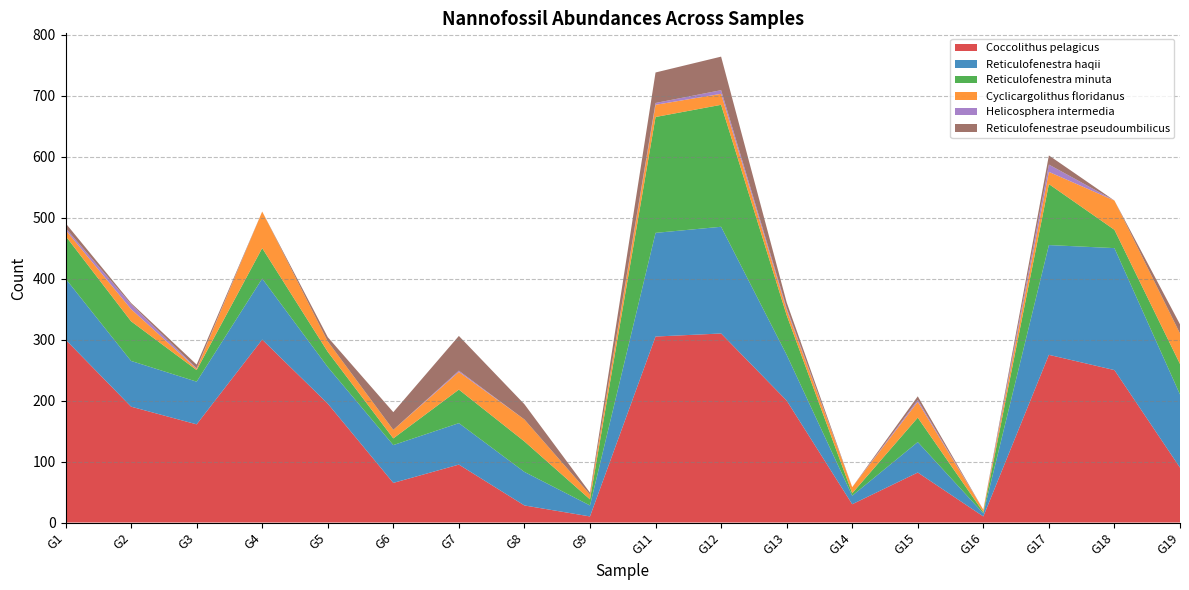

Reading left to right, extract all data points from this chart.

Coccolithus pelagicus: G1=300	G2=190	G3=161	G4=300	G5=195	G6=65	G7=95	G8=28	G9=10	G11=305	G12=310	G13=200	G14=30	G15=82	G16=10	G17=275	G18=250	G19=90
Reticulofenestra haqii: G1=100	G2=75	G3=70	G4=100	G5=60	G6=62	G7=68	G8=55	G9=18	G11=170	G12=175	G13=75	G14=14	G15=50	G16=5	G17=180	G18=200	G19=120
Reticulofenestra minuta: G1=70	G2=65	G3=19	G4=50	G5=25	G6=11	G7=55	G8=50	G9=10	G11=190	G12=200	G13=65	G14=4	G15=40	G16=2	G17=100	G18=30	G19=50
Cyclicargolithus floridanus: G1=10	G2=20	G3=2	G4=60	G5=17	G6=14	G7=29	G8=36	G9=8	G11=20	G12=18	G13=9	G14=10	G15=26	G16=4	G17=20	G18=48	G19=50
Helicosphera intermedia: G1=3	G2=8	G3=1	G4=0	G5=0	G6=0	G7=2	G8=0	G9=0	G11=3	G12=6	G13=3	G14=0	G15=3	G16=0	G17=12	G18=0	G19=0
Reticulofenestrae pseudoumbilicus: G1=8	G2=2	G3=6	G4=0	G5=7	G6=29	G7=57	G8=25	G9=3	G11=50	G12=55	G13=9	G14=0	G15=6	G16=0	G17=15	G18=0	G19=15